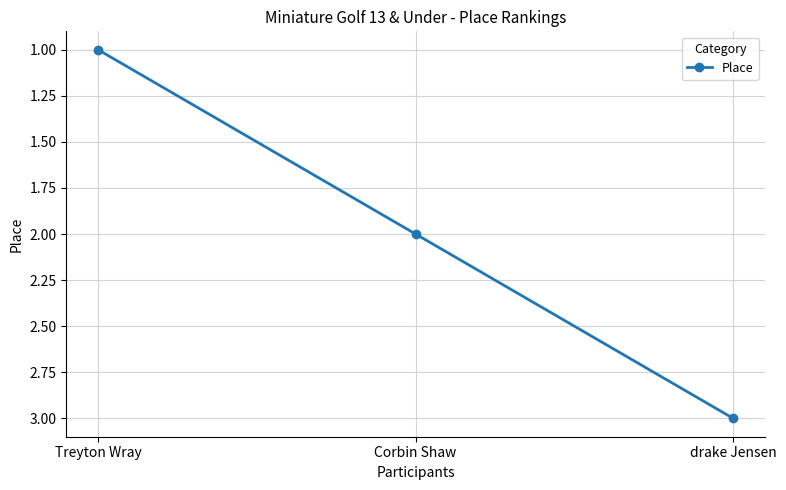

Reading left to right, extract all data points from this chart.

1	2	3